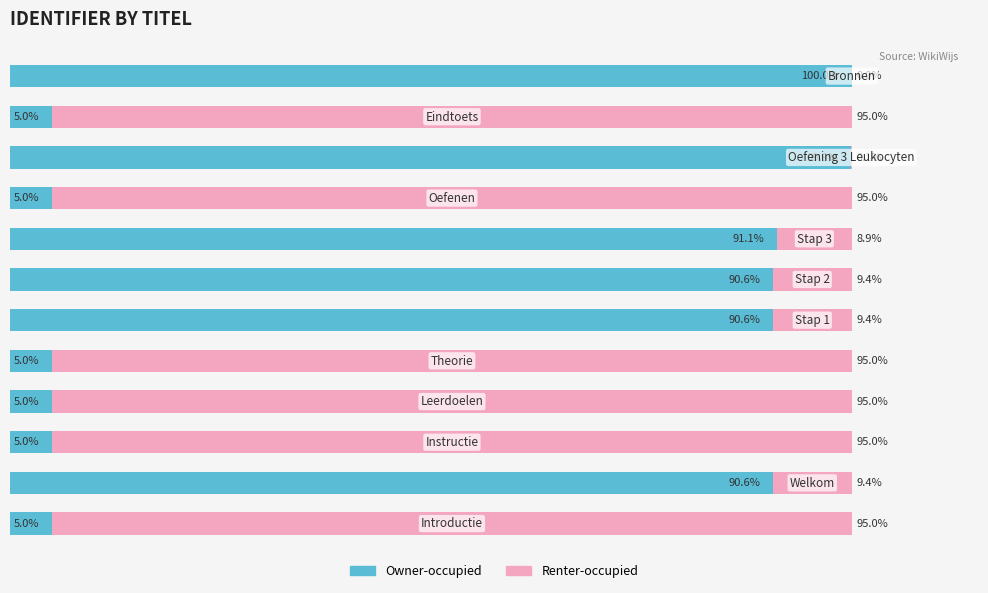

What are all the series names shown in the legend?

Owner-occupied, Renter-occupied